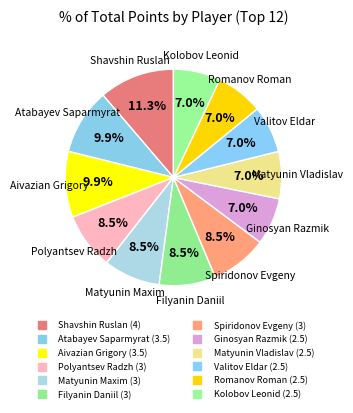

Count the number of slices in the pie.

12